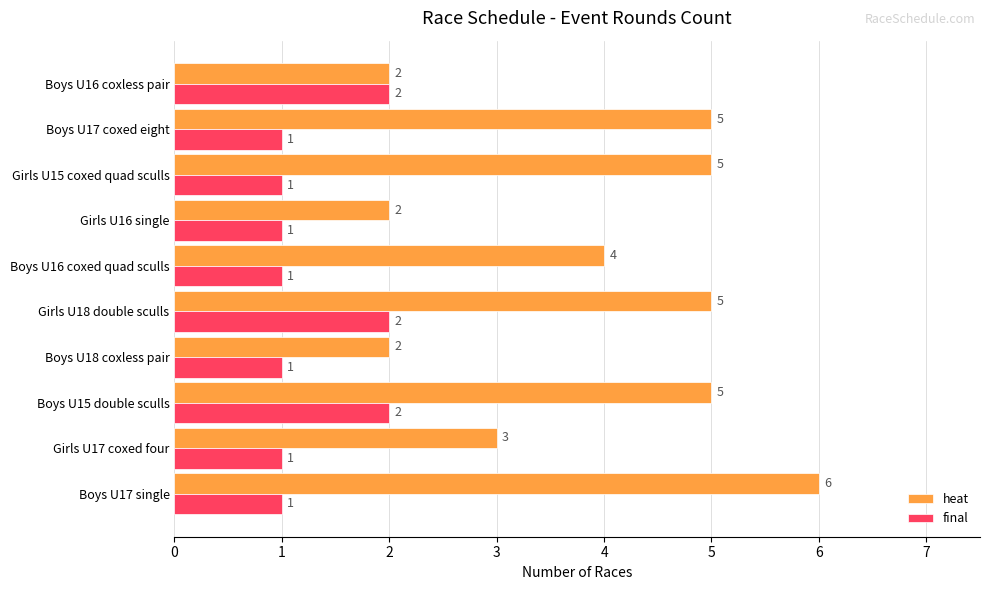

What is the sum of all heat values?

39